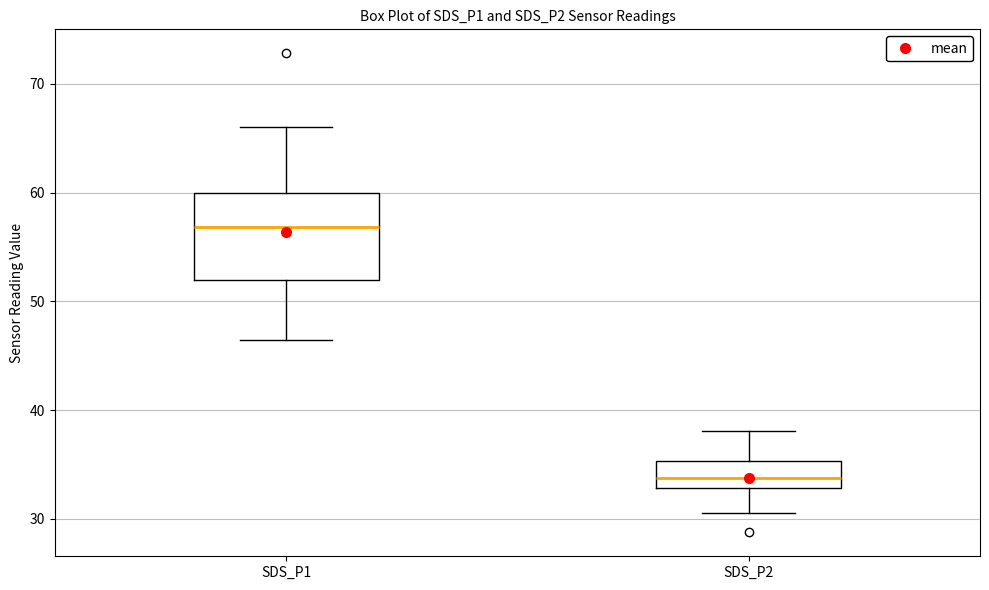

Which box's median line is the lowest?

SDS_P2